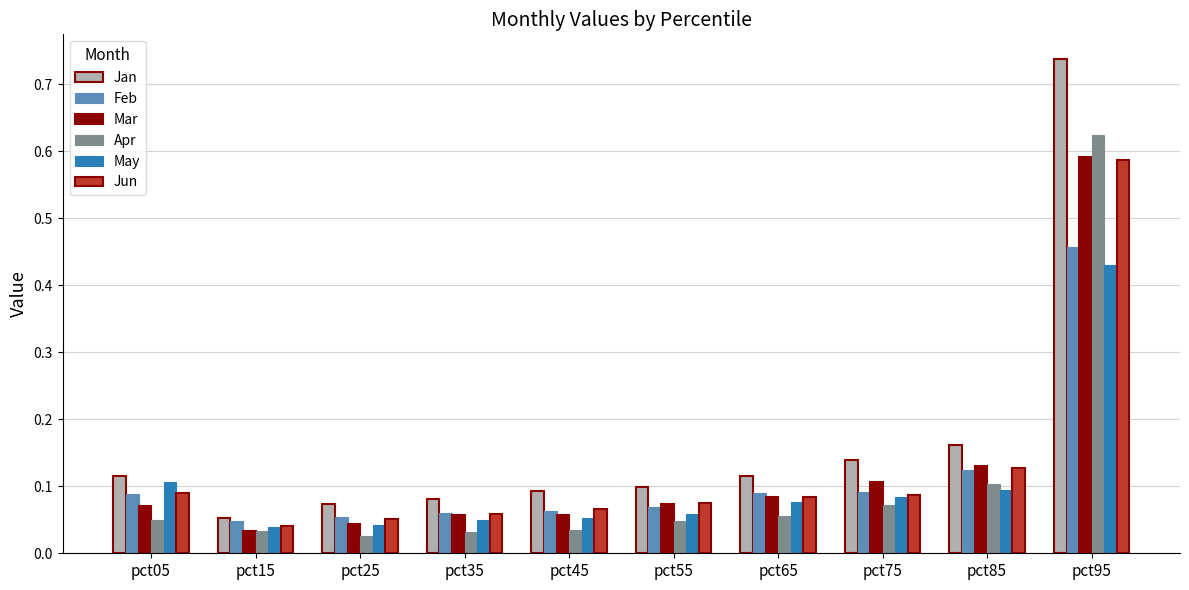

Which series changed the most between pct55 and pct85?

Jan